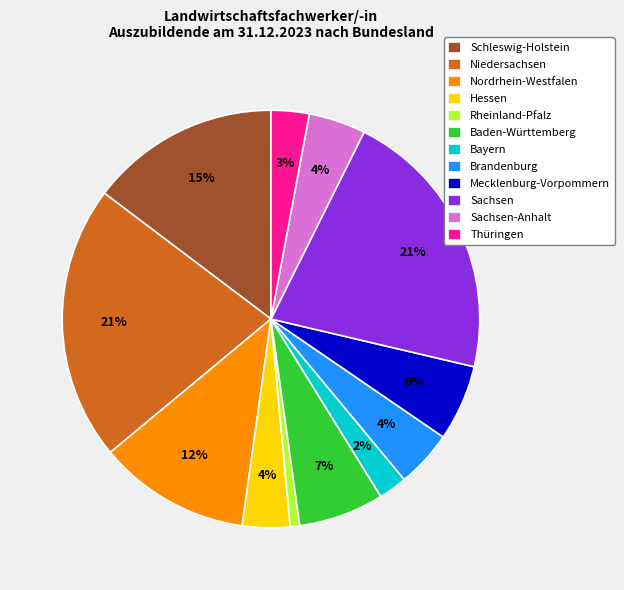

Does any single category account for the majority?

No